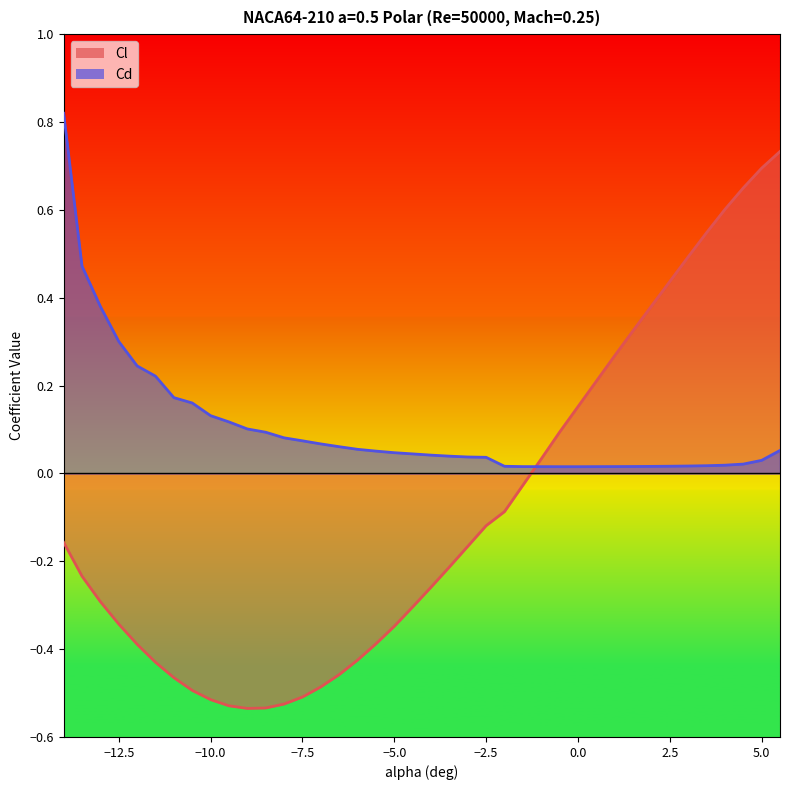

Which series has the widest spread of values?

Cl